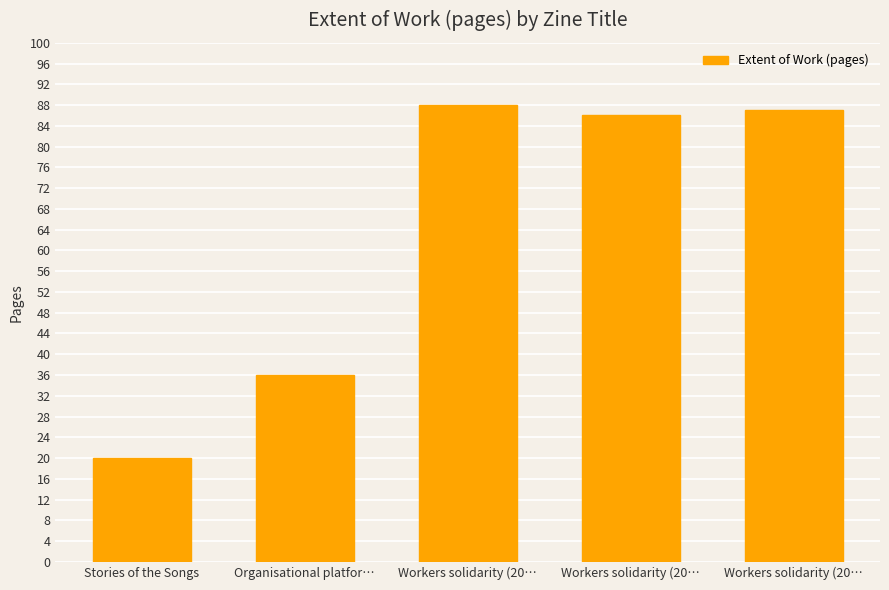

How many series are shown in this chart?

1